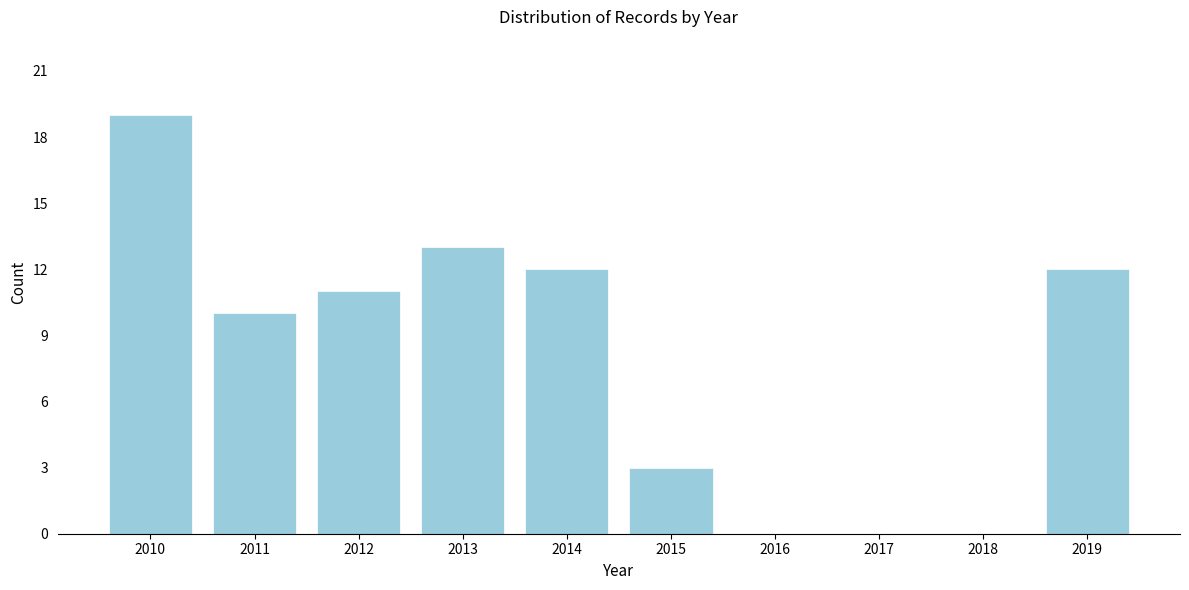

Reading right to left, list all the values displayed in this chart.

2019=12	2018=0	2017=0	2016=0	2015=3	2014=12	2013=13	2012=11	2011=10	2010=19